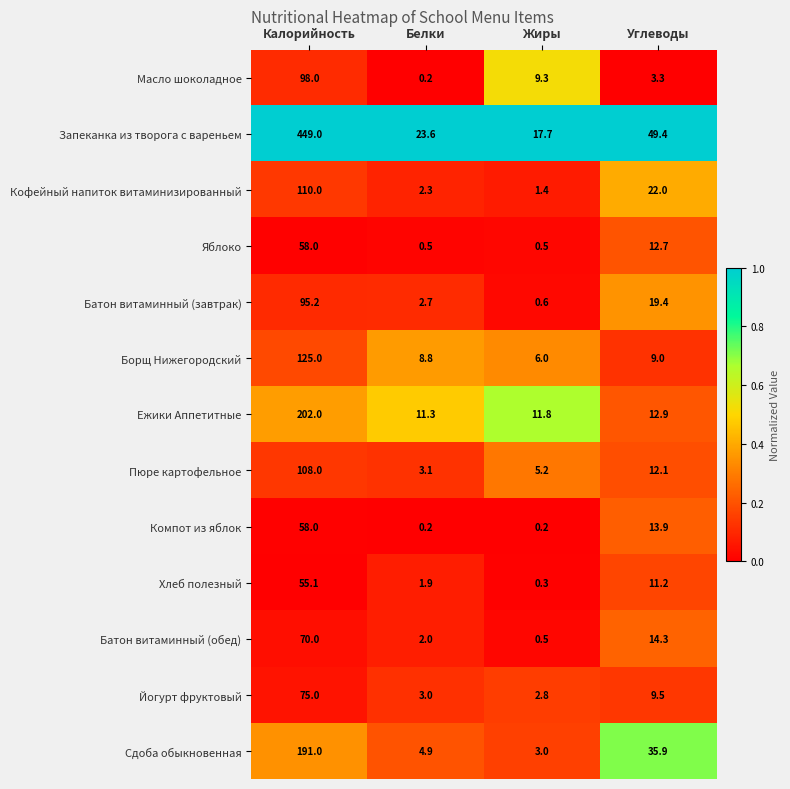

At which label is Хлеб полезный closest to 27?

Углеводы